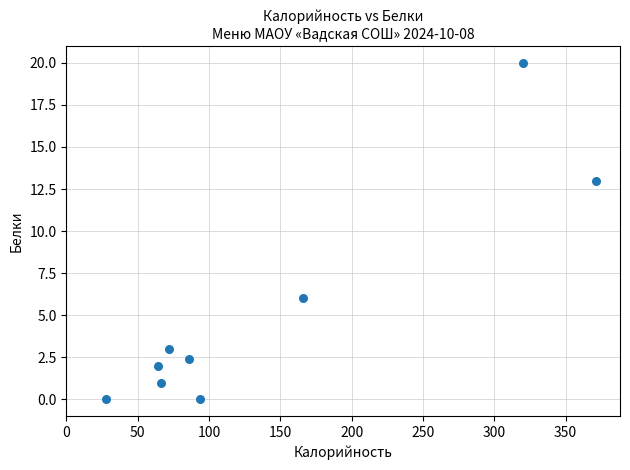

What Y value in the scatter plot is closest to 10?

13.0